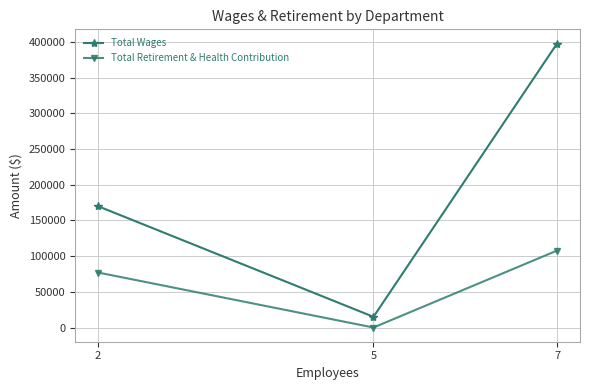

The value of Total Retirement & Health Contribution at 2 is 114415. True or false?

False